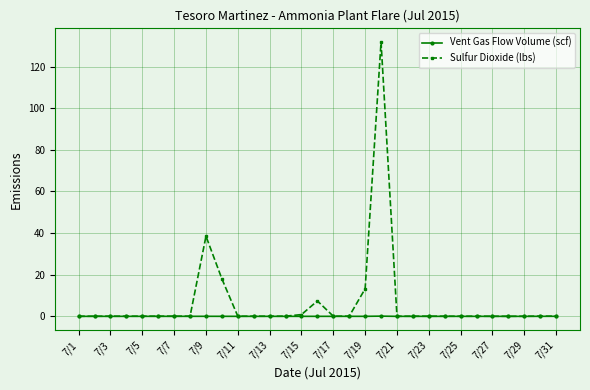

How many lines are shown in the chart?

2